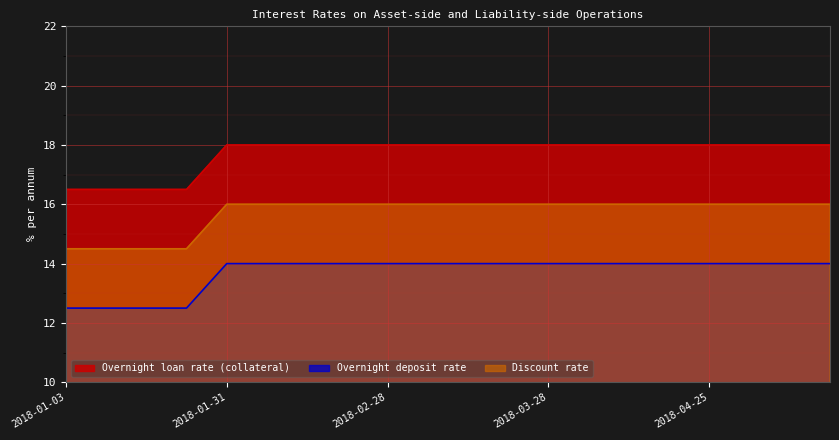

Is it true that Overnight loan rate (collateral) equals 30.2 at 2018-04-18?

False